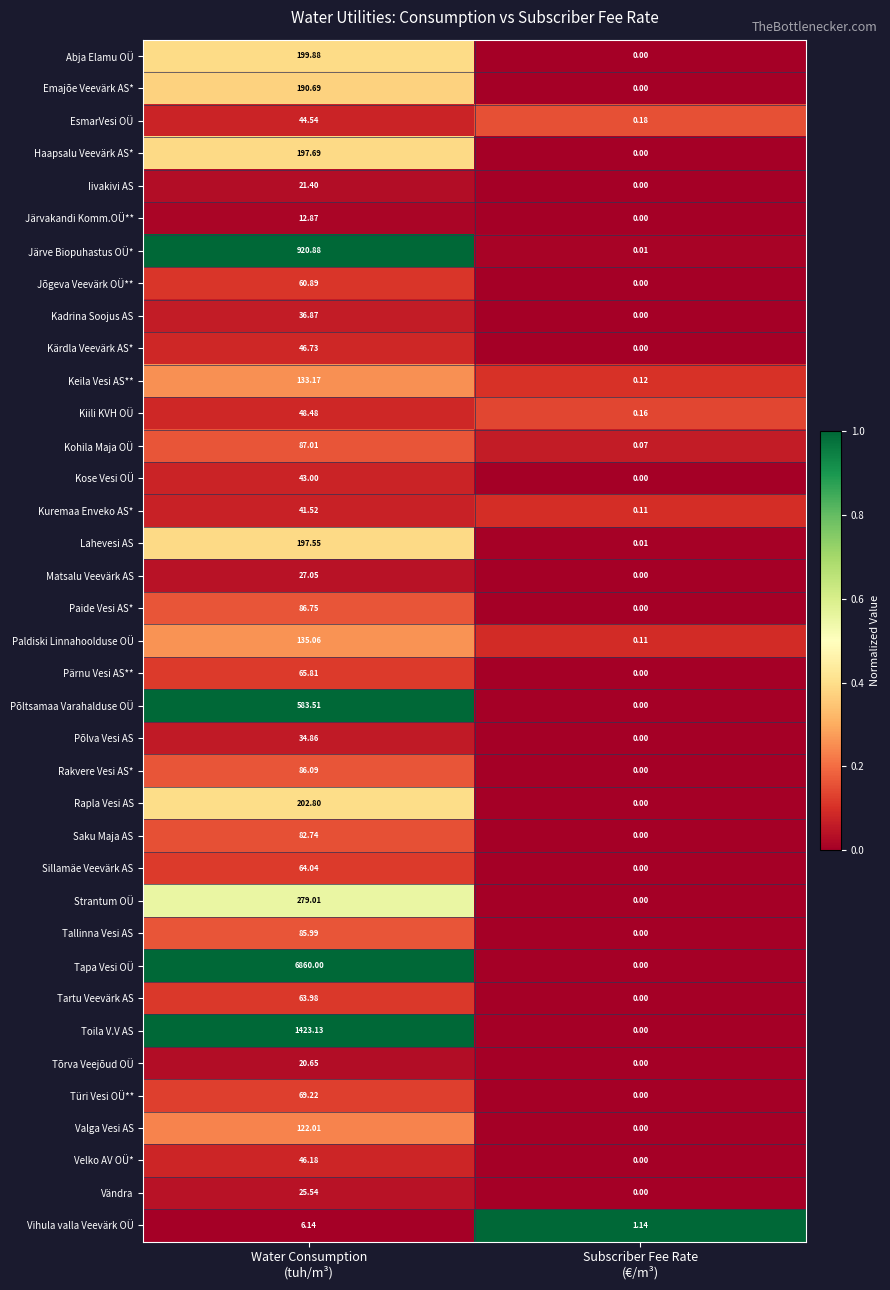

Which series has the largest range (max minus min)?

Tapa Vesi OÜ